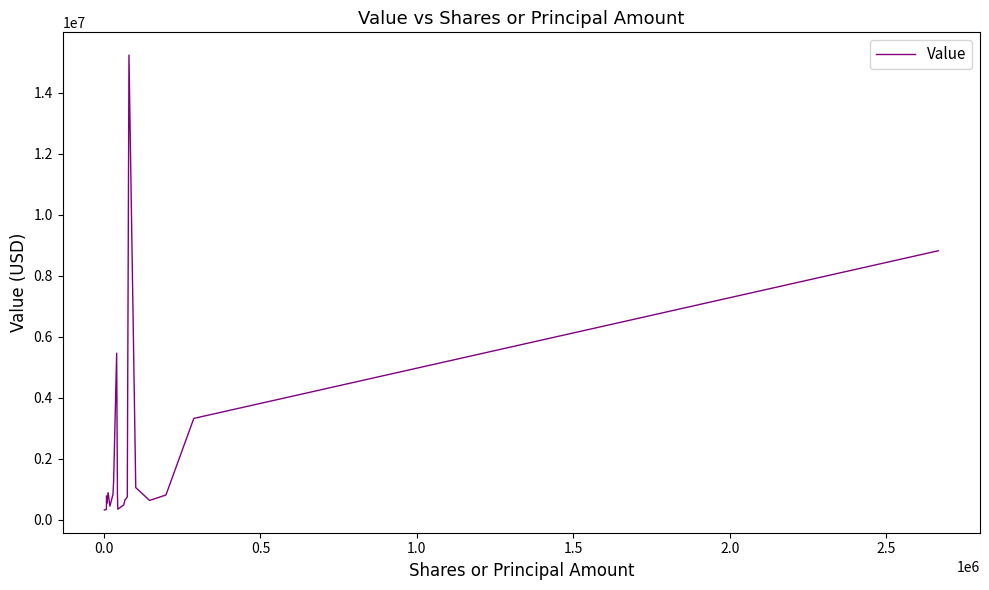

What is the maximum value shown in the chart?

15239000